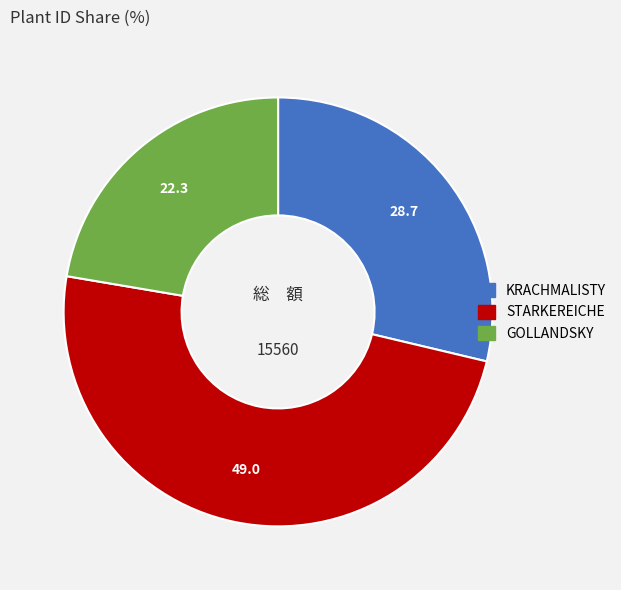

Rank the categories by value from lowest to highest.

GOLLANDSKY, KRACHMALISTY, STARKEREICHE